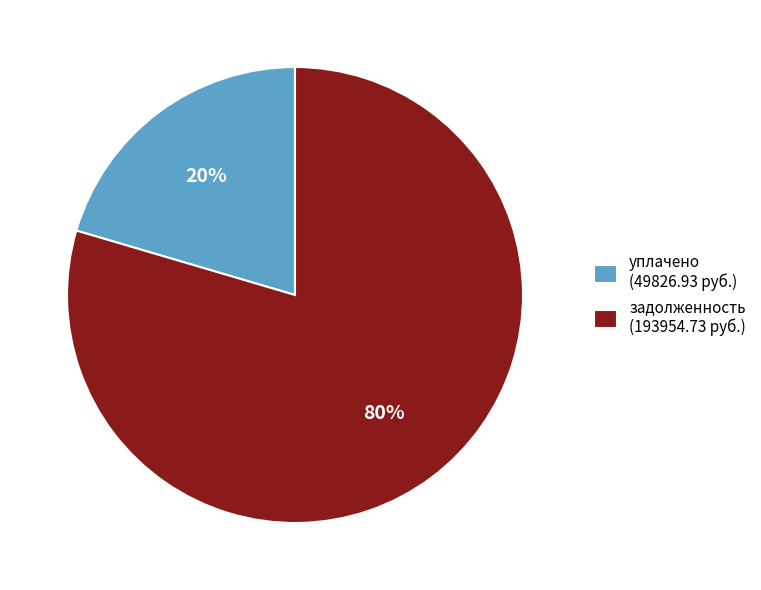

The уплачено (49826.93 руб.) slice represents 27% of the pie. True or false?

False